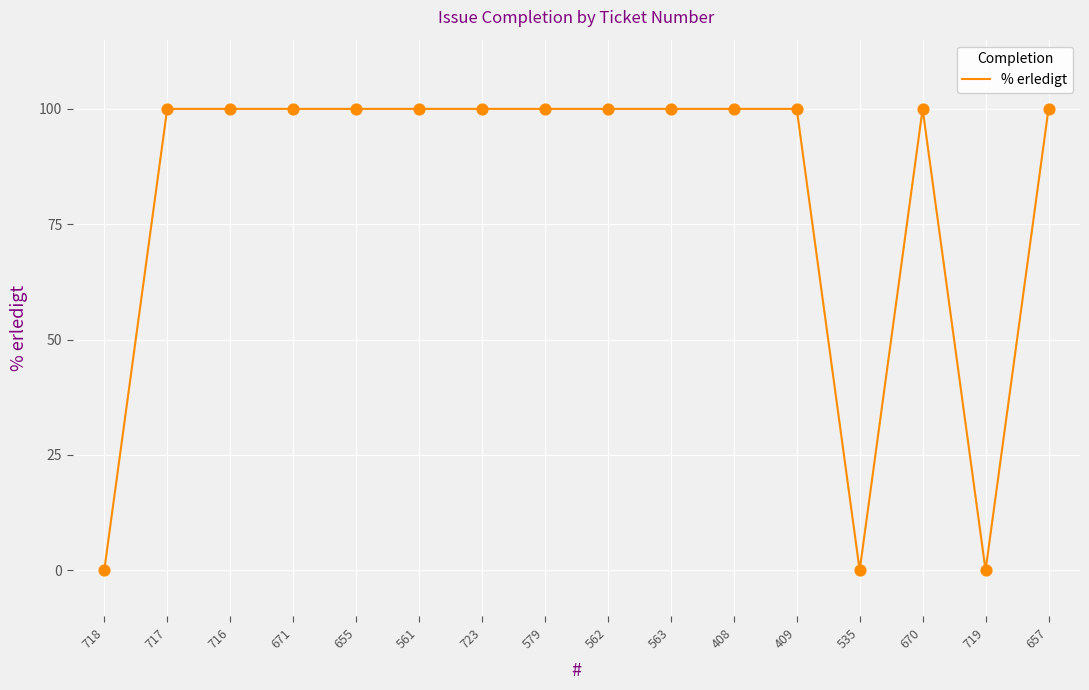

Between 723 and 719, which is larger?

723